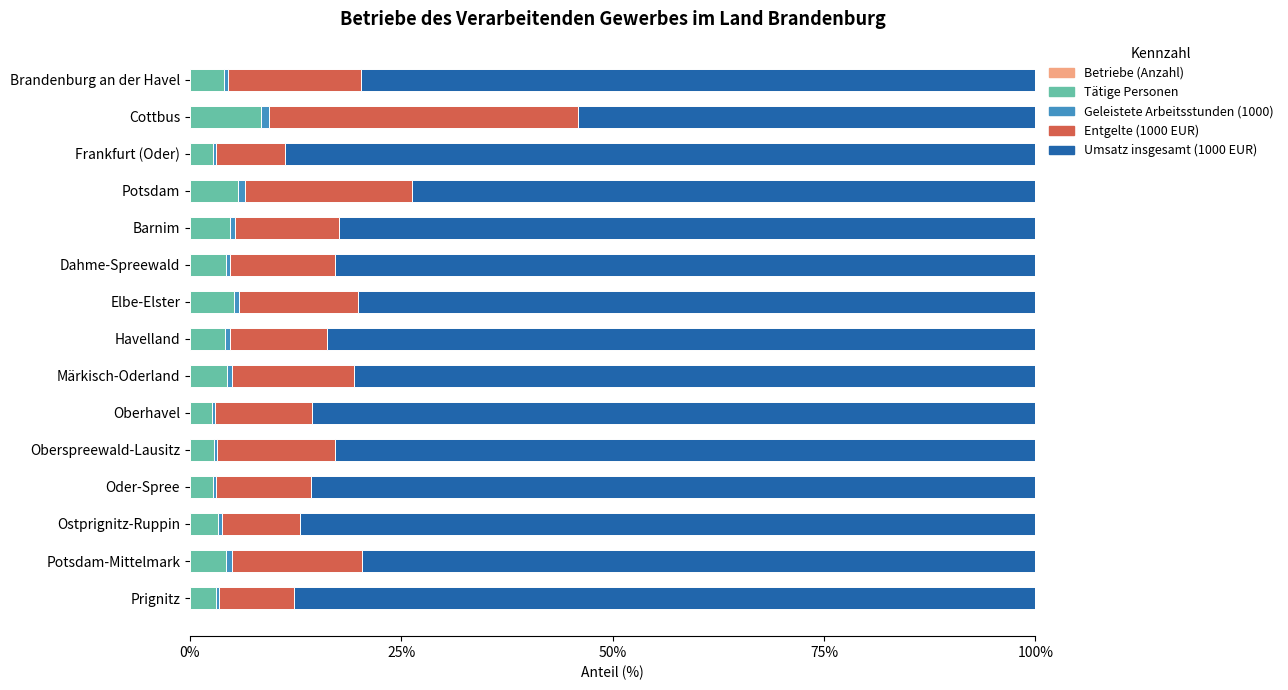

How many series are shown in this chart?

5